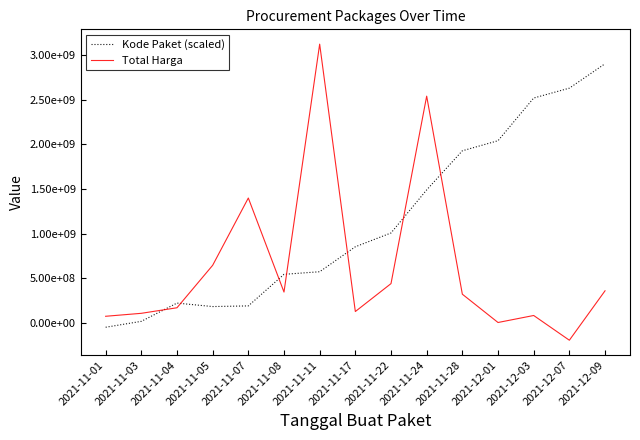

What is the difference between the Kode Paket (scaled) values at 2021-11-22 and 2021-12-03?

1514251272.6